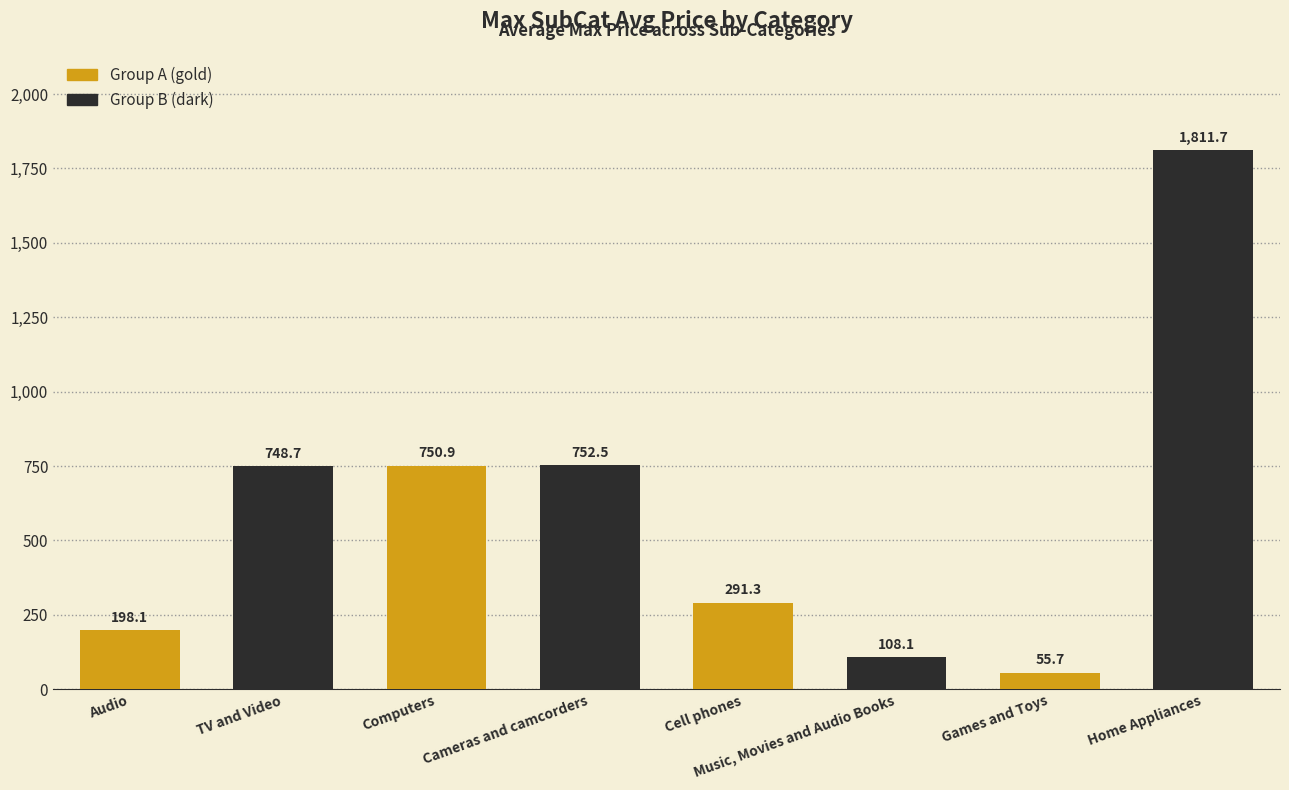

What is the ratio of the value at Music, Movies and Audio Books to the value at TV and Video?

0.1